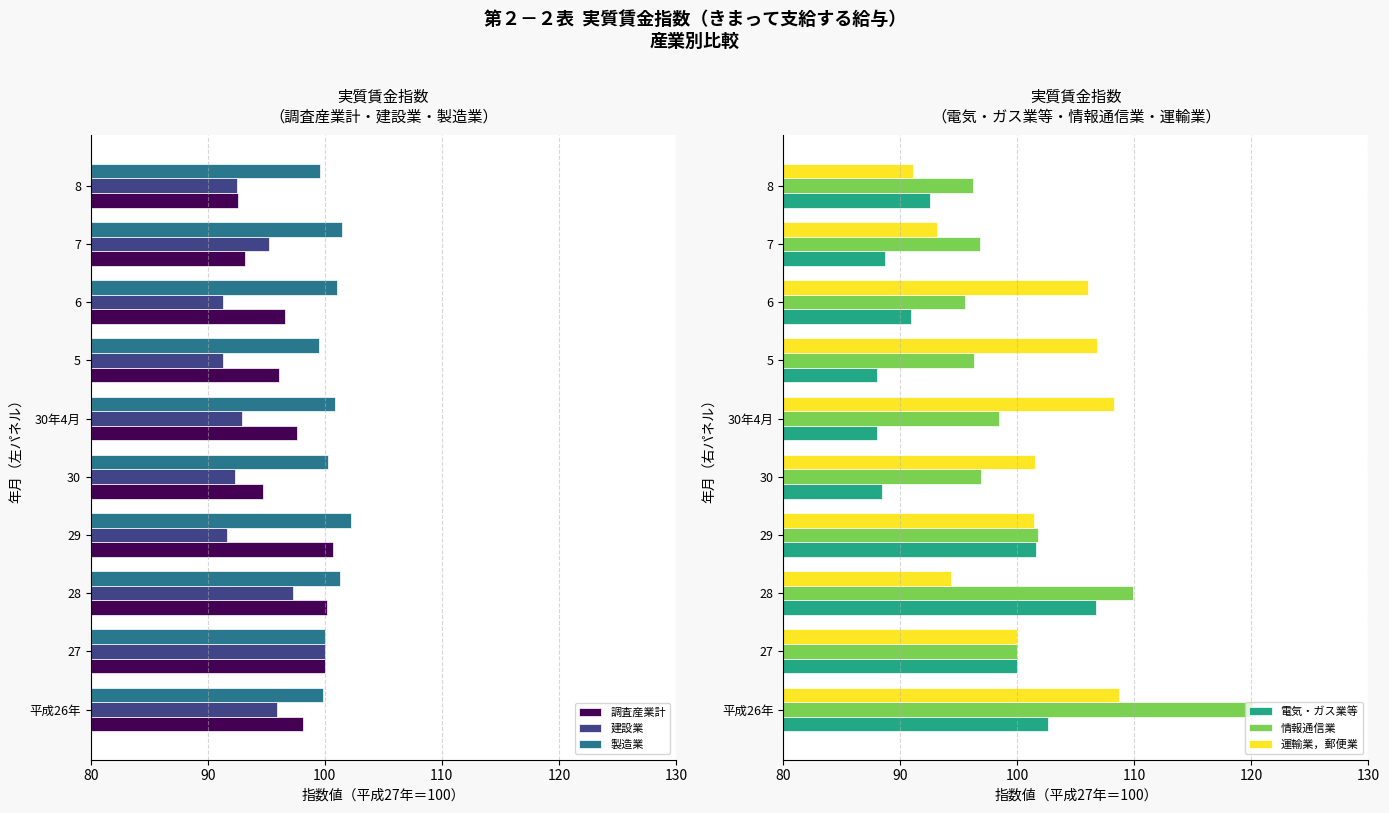

What is the value of the 建設業 bar at the 2nd from the left?

100.0